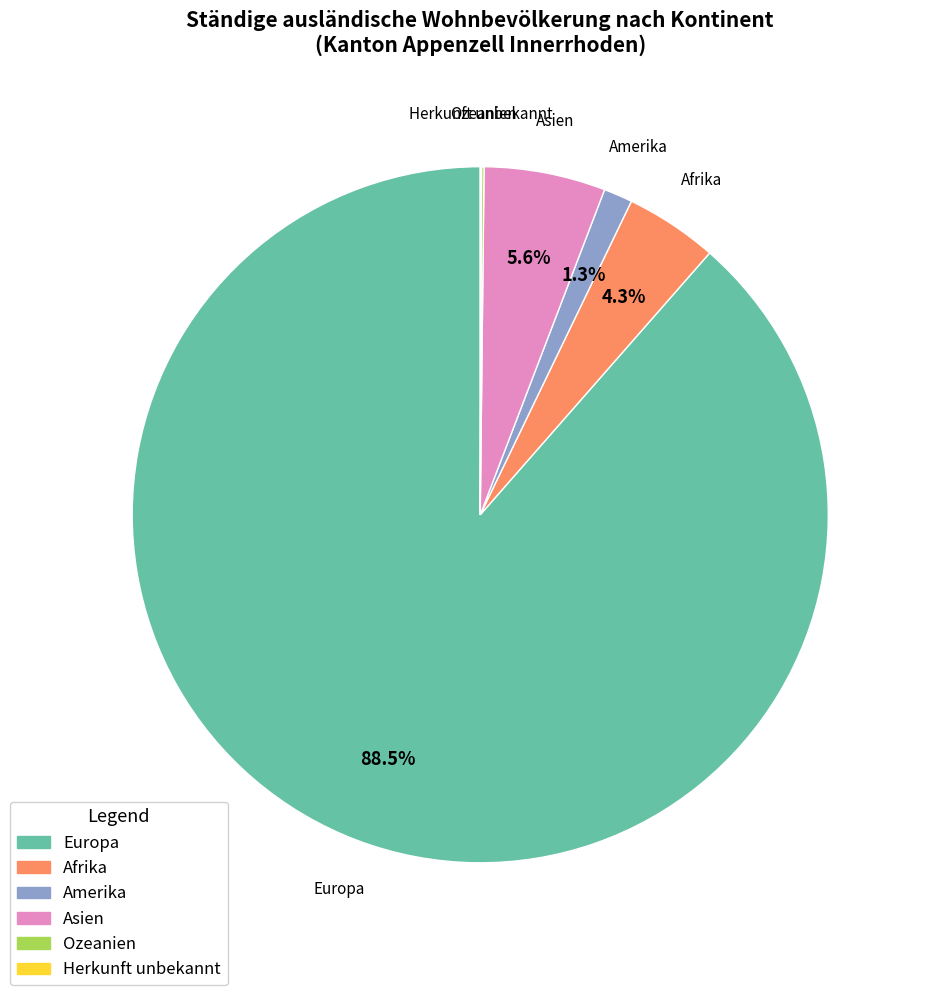

Is there a majority slice in this chart?

Yes